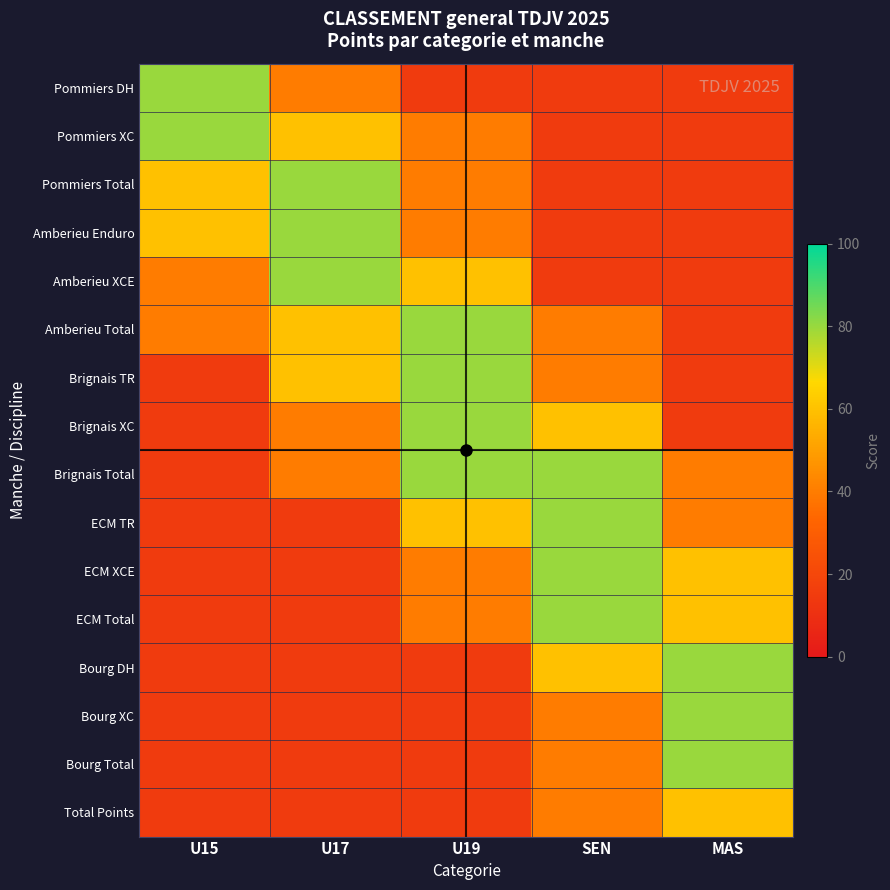

Rank the series by their maximum value, from lowest to highest.

Total Points, Pommiers DH, Pommiers XC, Pommiers Total, Amberieu Enduro, Amberieu XCE, Amberieu Total, Brignais TR, Brignais XC, Brignais Total, ECM TR, ECM XCE, ECM Total, Bourg DH, Bourg XC, Bourg Total